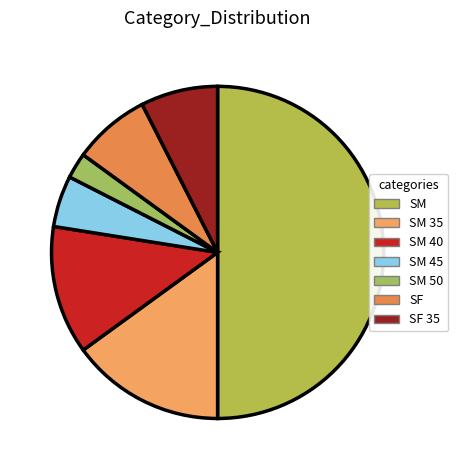

To the nearest percent, what is the average slice percentage?

14%